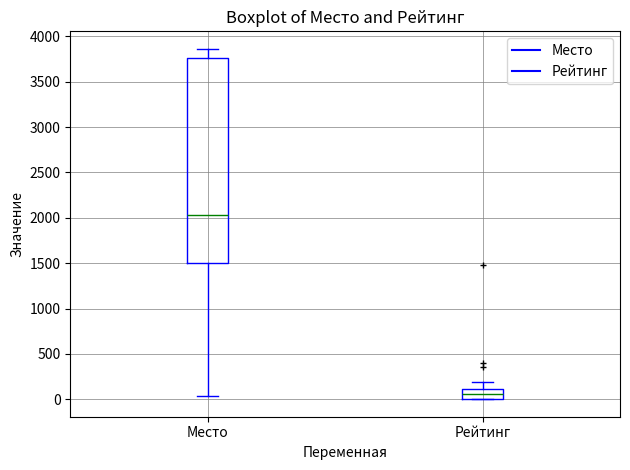

Where is the lower edge of the box for Место on the y-axis? The values are not printed on the chart, so give them approximately, as read against the axis.

1500